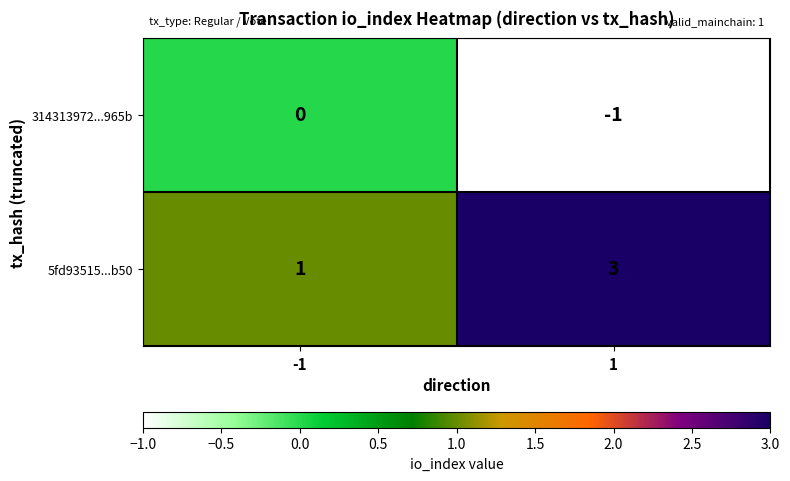

Reading left to right, extract all data points from this chart.

314313972...965b: 0	-1
5fd93515...b50: 1	3